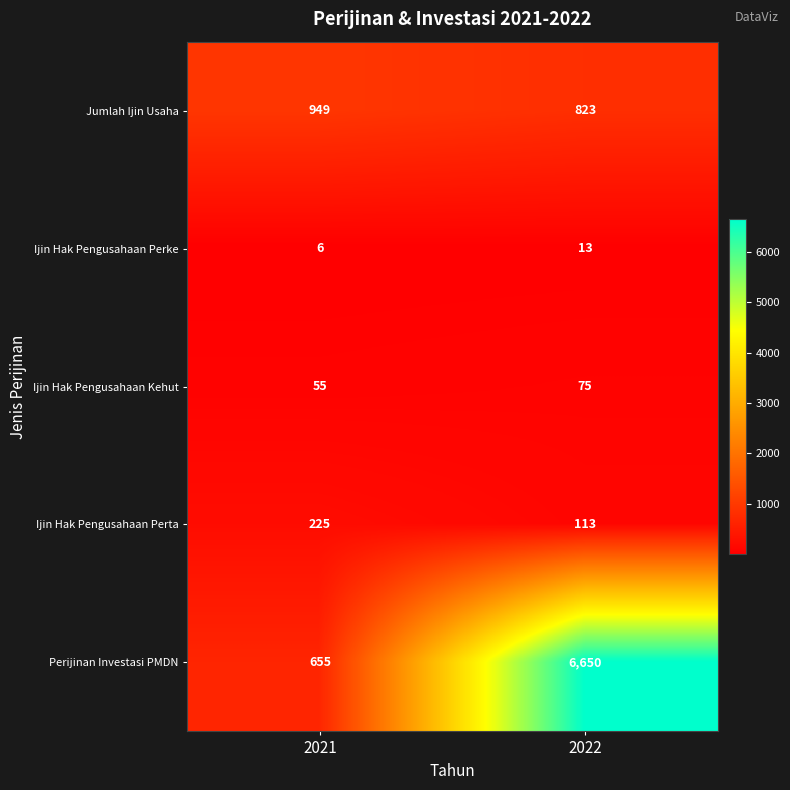

Rank the series at 2021 from lowest to highest value.

Ijin Hak Pengusahaan Perke, Ijin Hak Pengusahaan Kehut, Ijin Hak Pengusahaan Perta, Perijinan Investasi PMDN, Jumlah Ijin Usaha